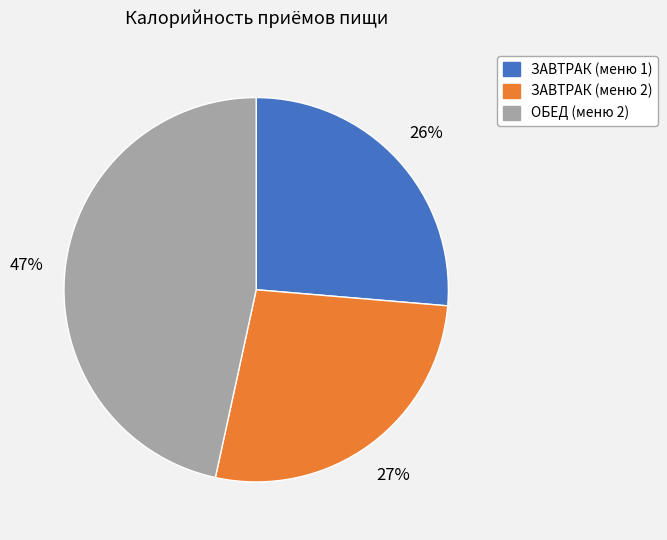

Is the sum of ОБЕД (меню 2) and ЗАВТРАК (меню 1) greater than half?

Yes